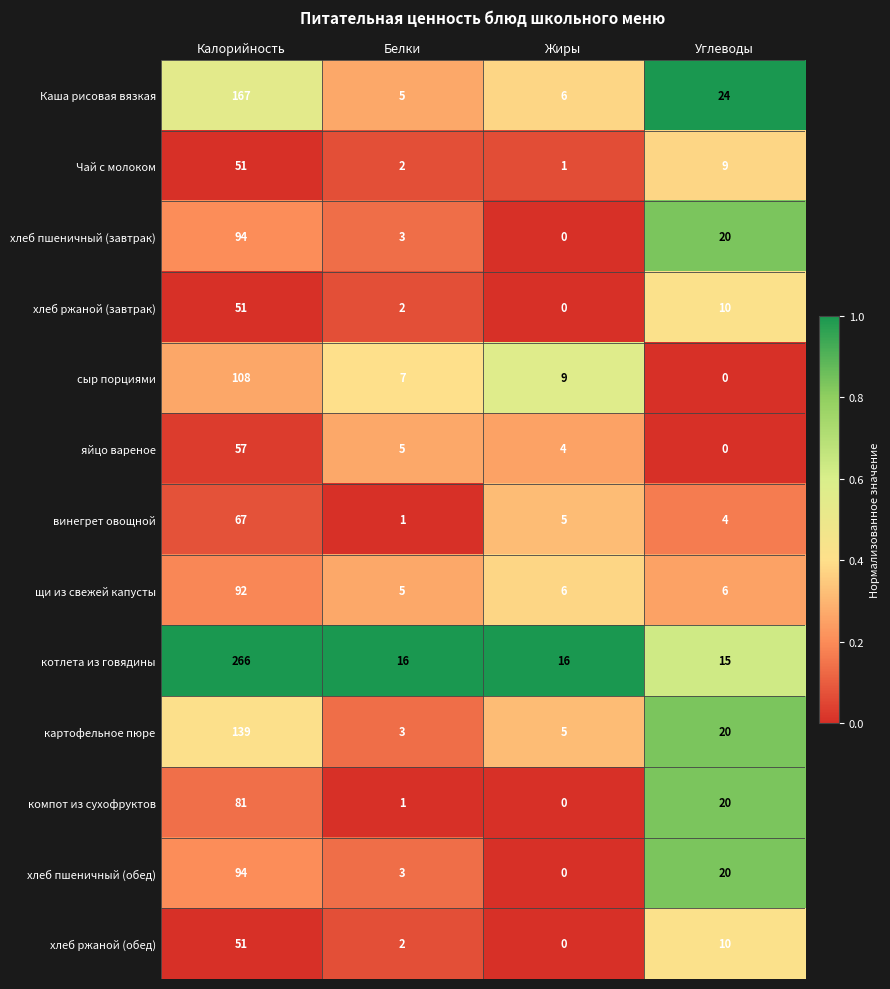

What is the difference between the highest and lowest values at Углеводы?

24